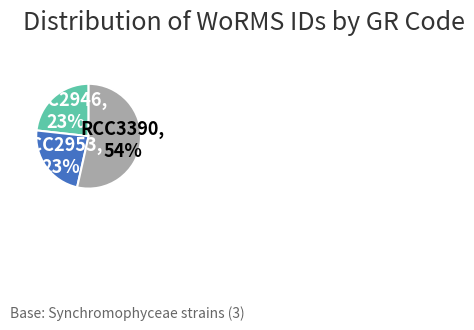

What percentage is the RCC2946 slice, to the nearest percent?

23%